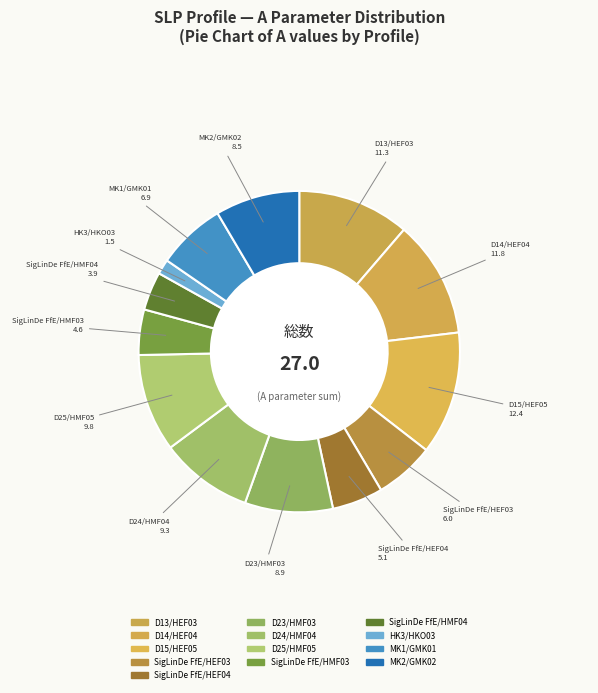

Is it true that SigLinDe FfE/HEF04 is 5% of the pie?

True